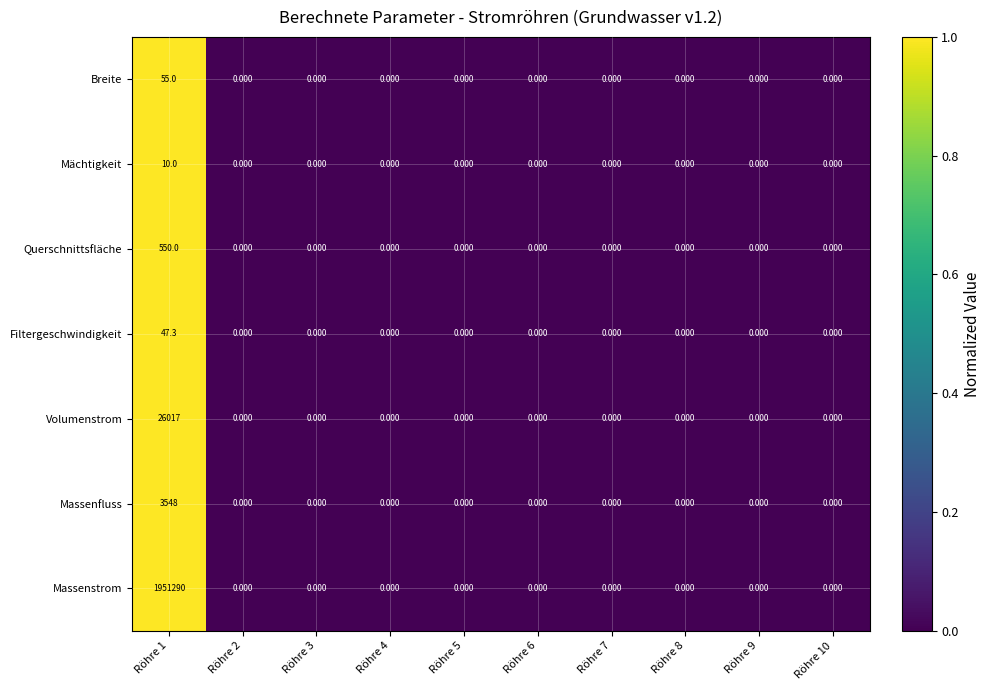

Which series has the largest range (max minus min)?

Massenstrom